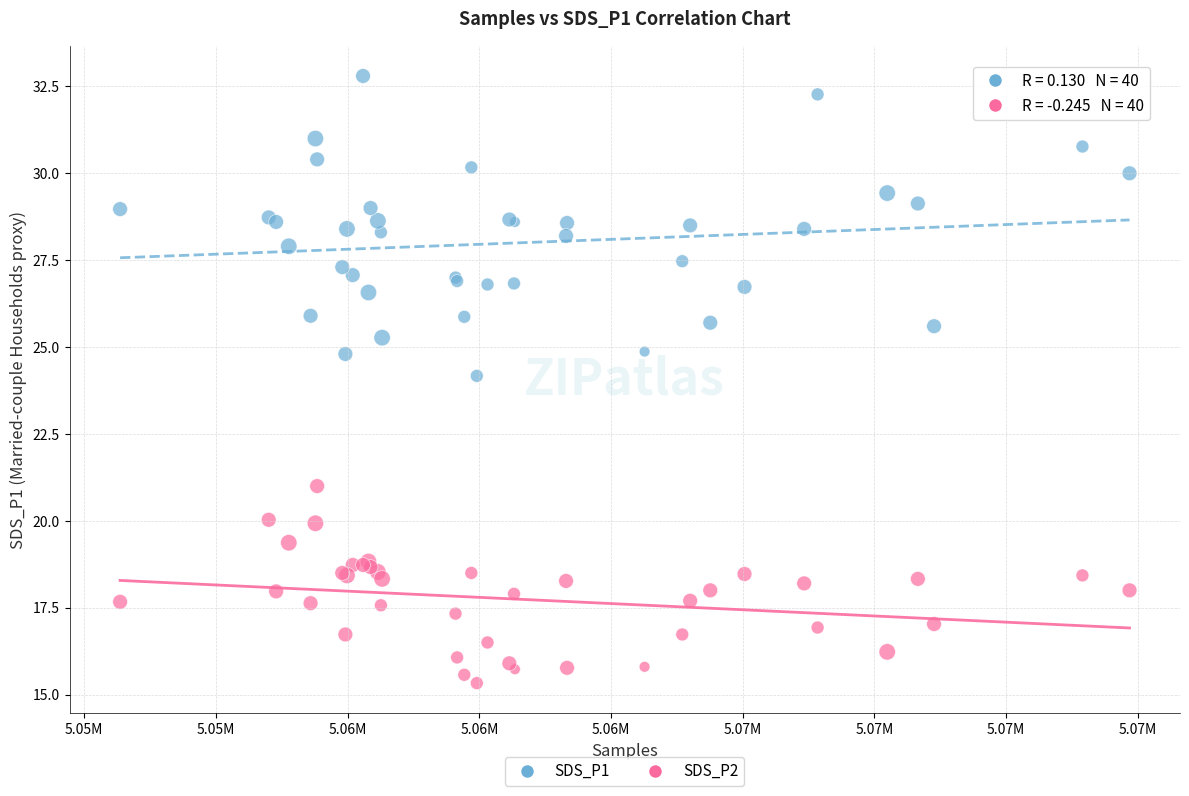

Which series has the widest spread of Y values?

SDS_P1